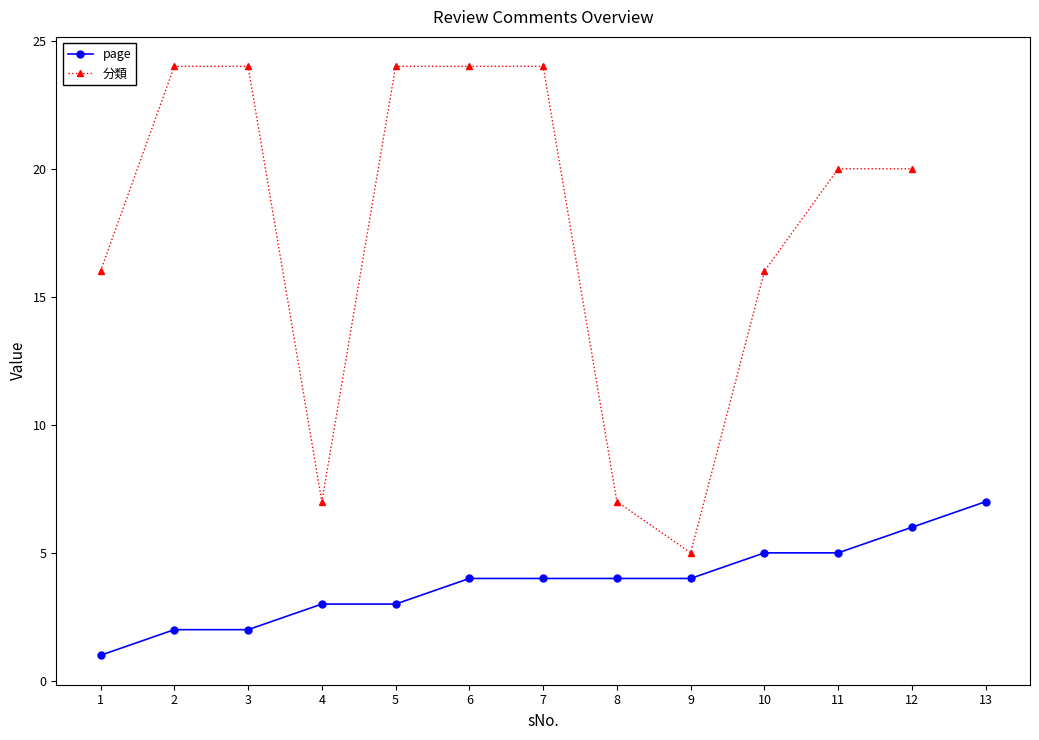

At which category does the chart reach its peak across all series?

2